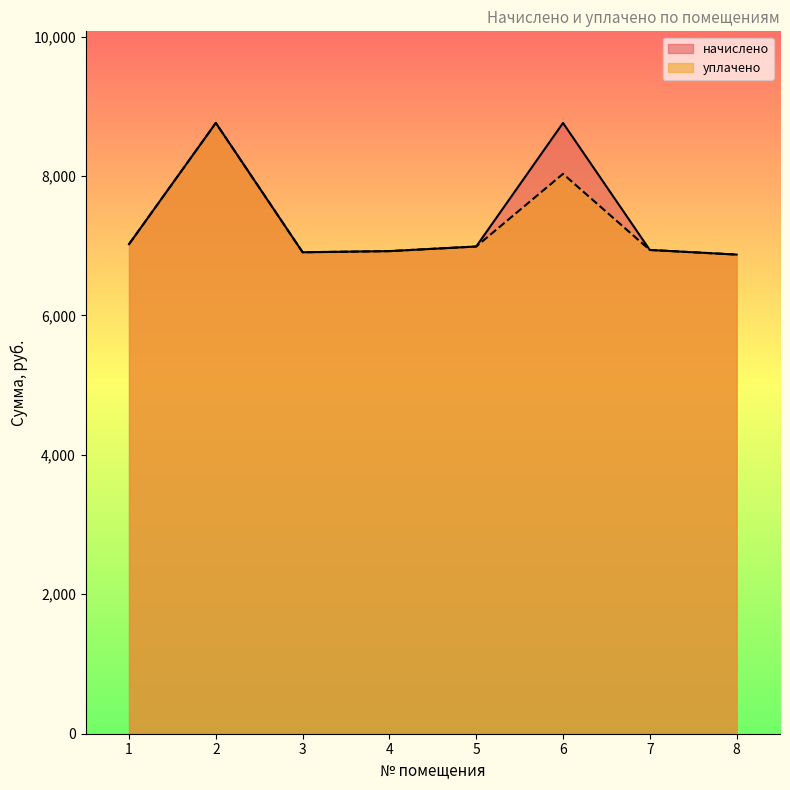

Count the number of categories in the chart.

8